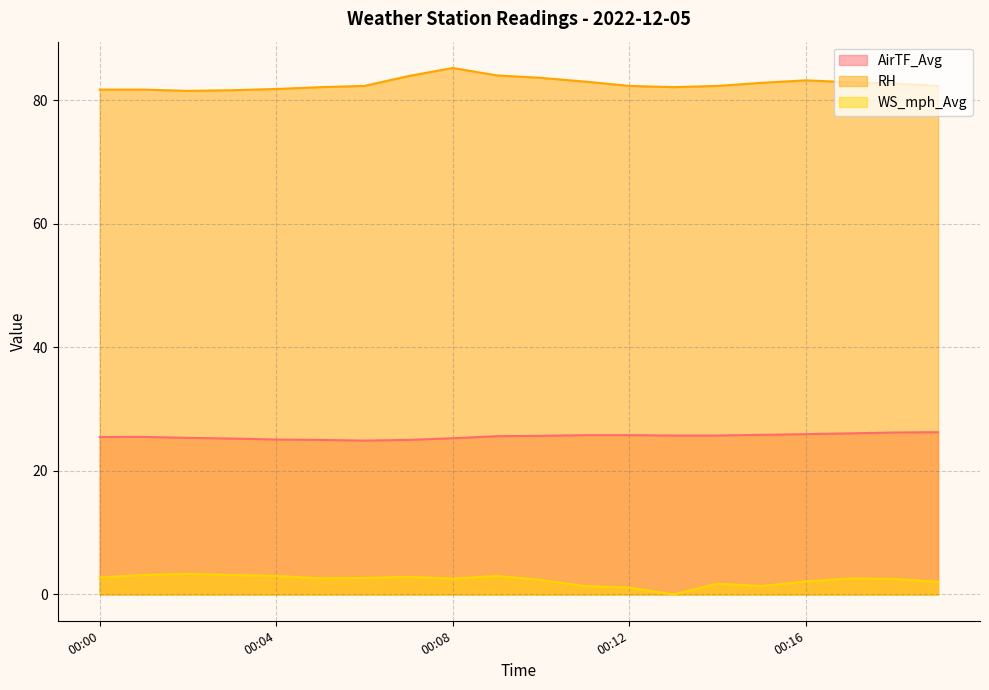

Does the chart have visible grid lines?

Yes